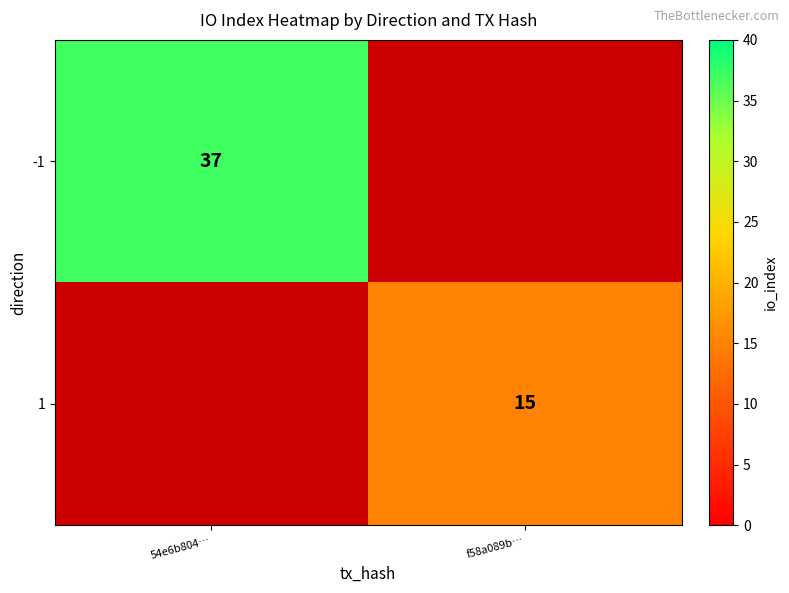

Is the value of -1 at 54e6b804… greater than the value of 1 at f58a089b…?

Yes